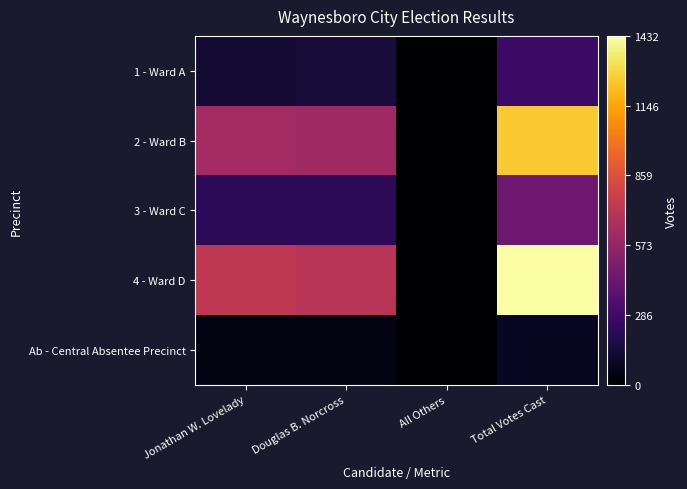

Count the number of categories in the chart.

4